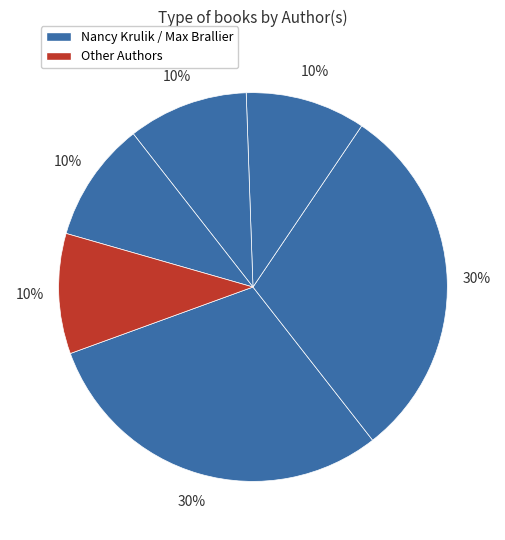

Count the number of slices in the pie.

6